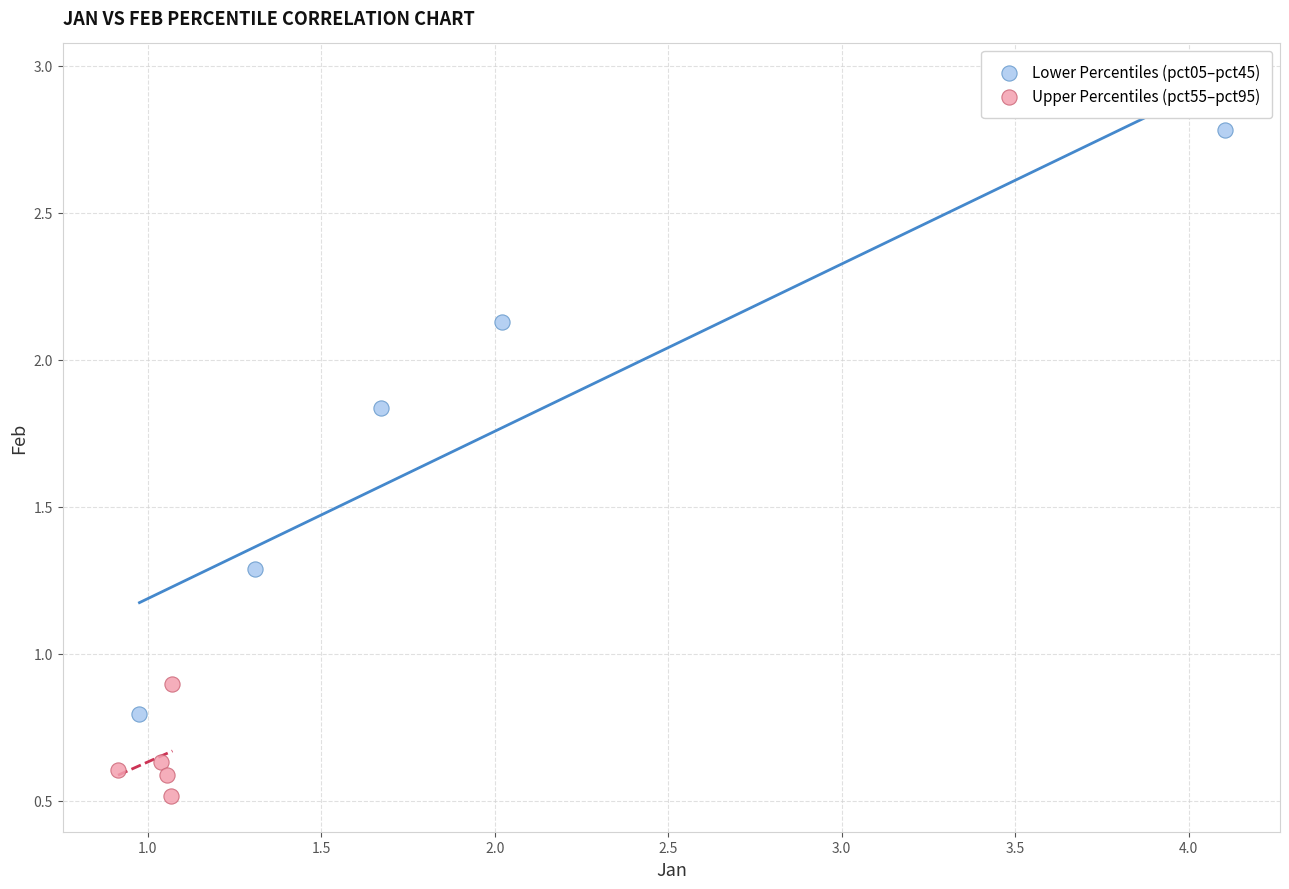

Which series reaches the minimum Y coordinate?

Upper Percentiles (pct55–pct95)